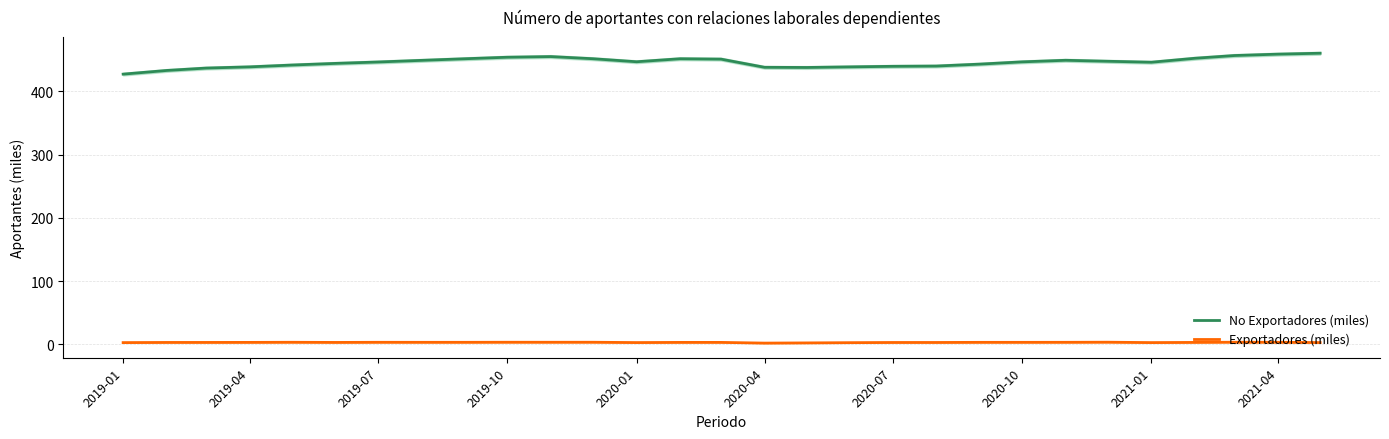

True or false: Exportadores (miles) and No Exportadores (miles) cross at least once.

False